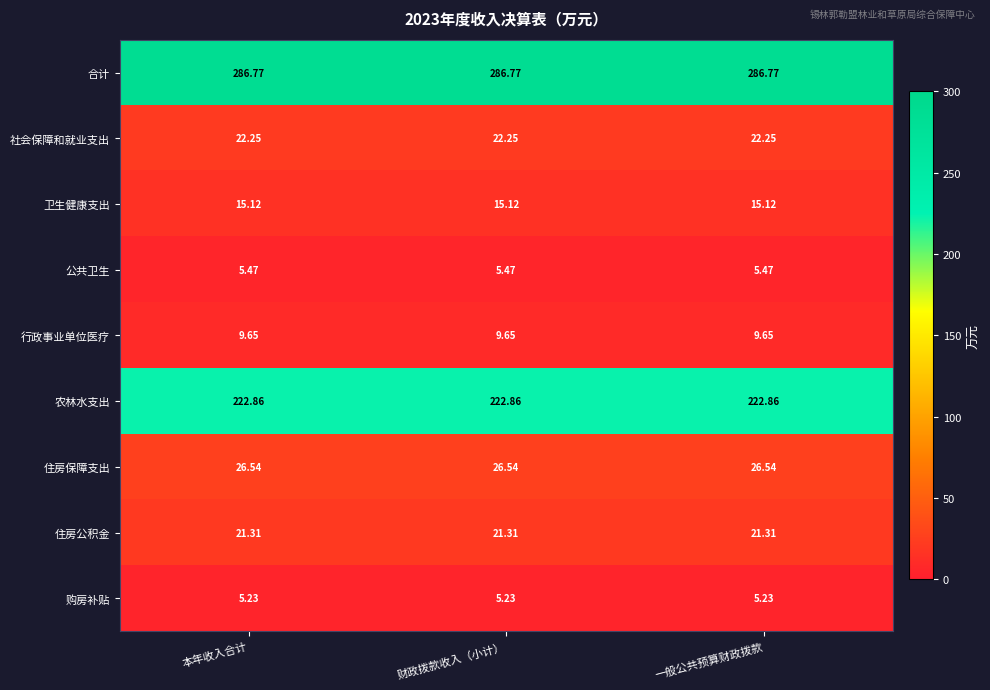

Count the number of data series in this chart.

9